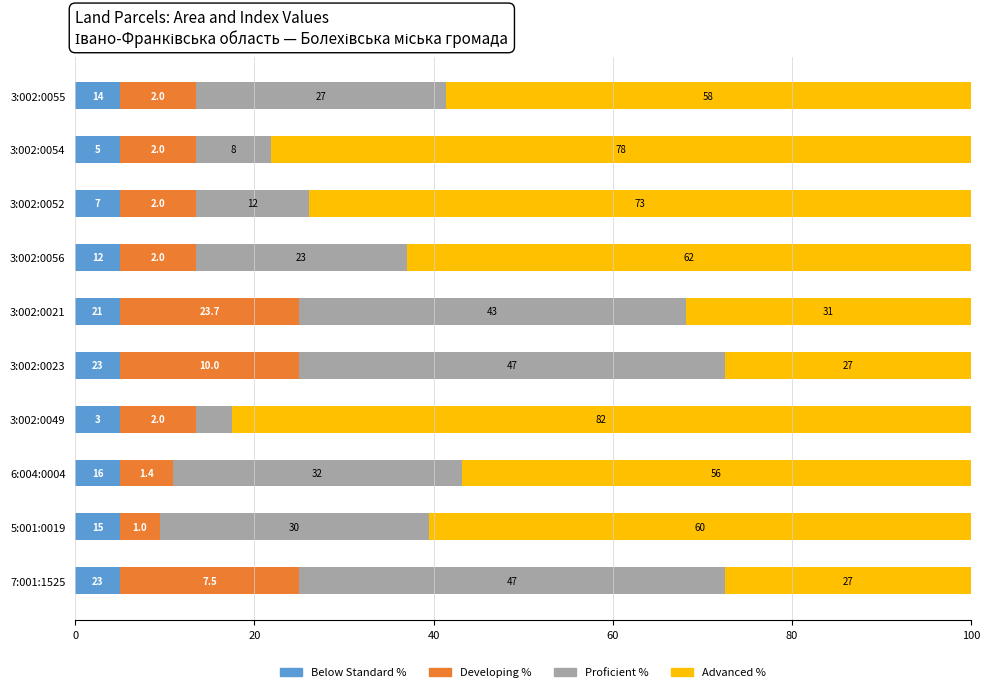

What is the value of the Advanced % bar at the 9th from the left?

78.2